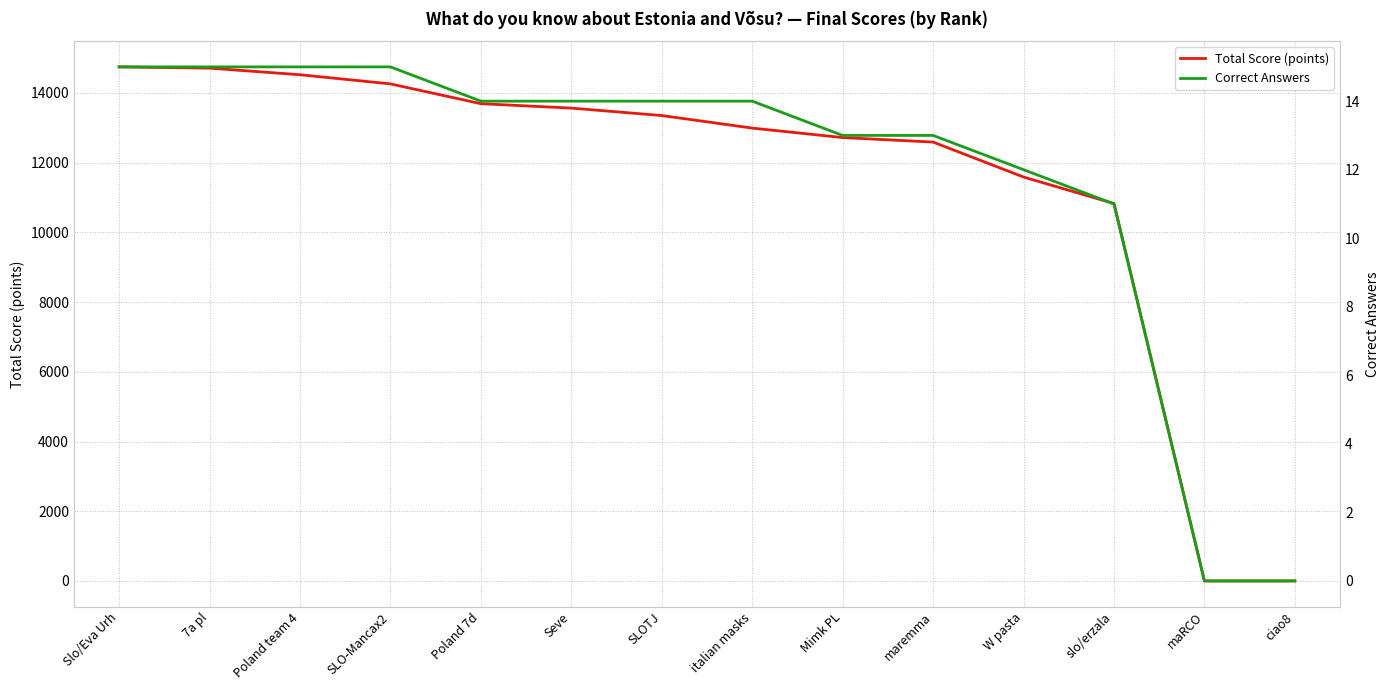

How many values in the Correct Answers series are below 14?

6